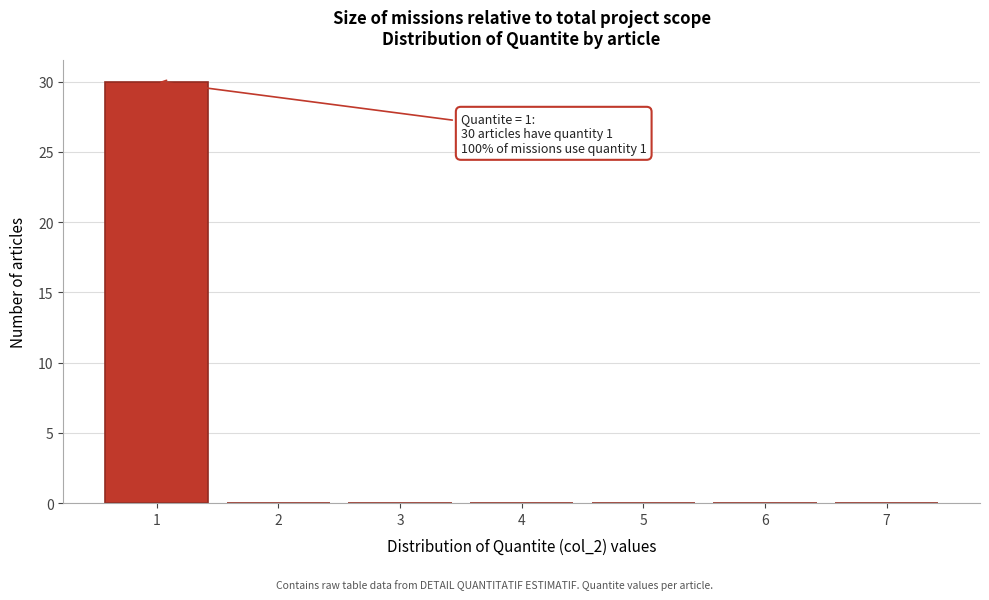

Reading left to right, what are all the values shown in this chart?

1=30	2=0	3=0	4=0	5=0	6=0	7=0